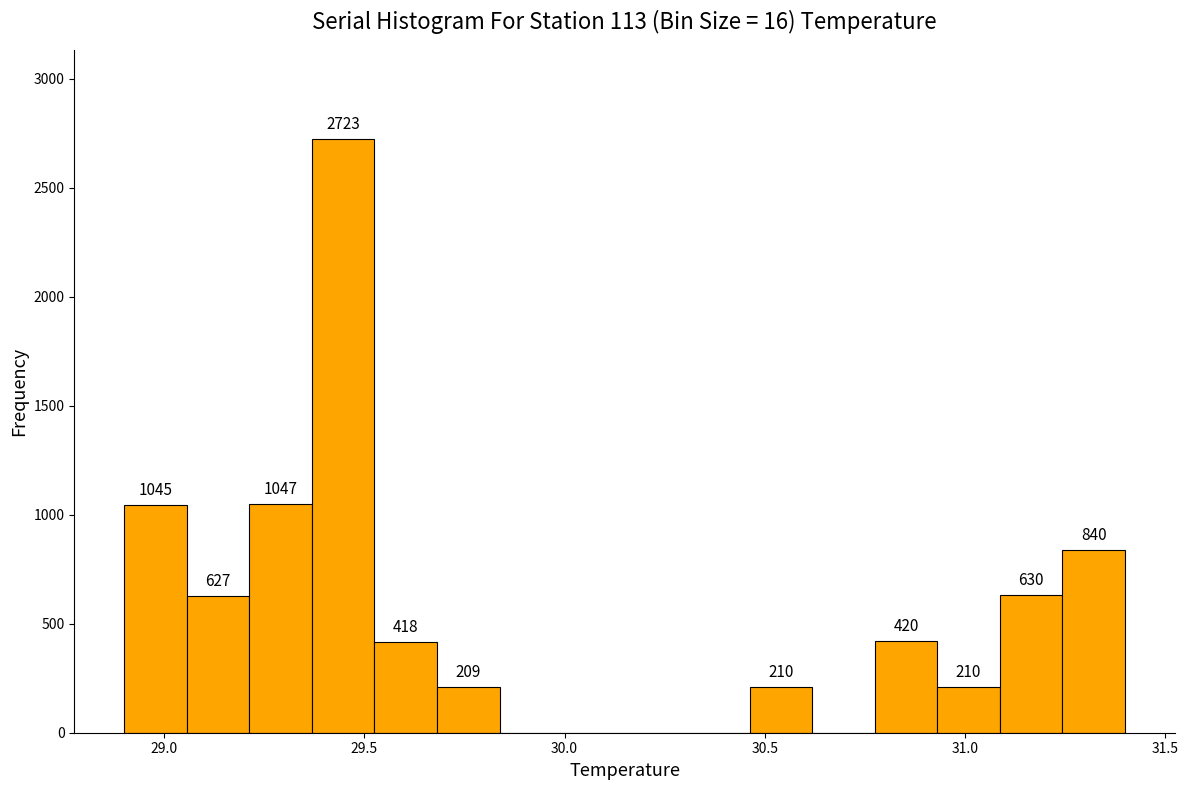

Read against the x-axis, roughly where is the centre of the tallest bar?

29.45